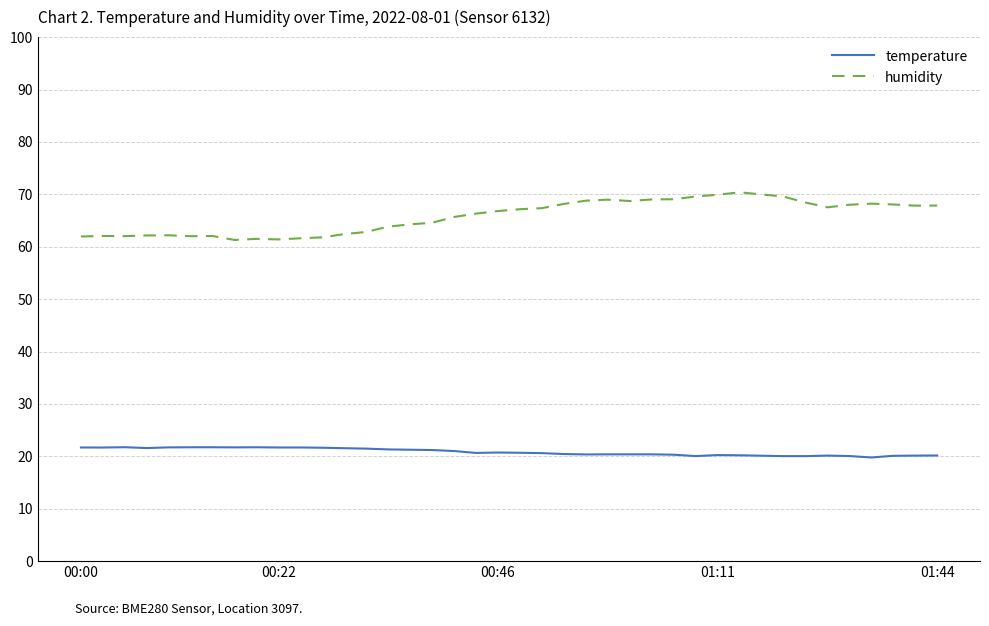

Which series has the largest range (max minus min)?

humidity